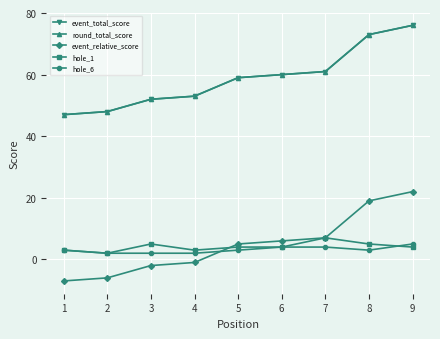

True or false: event_total_score has a value of 48 at 2.

True